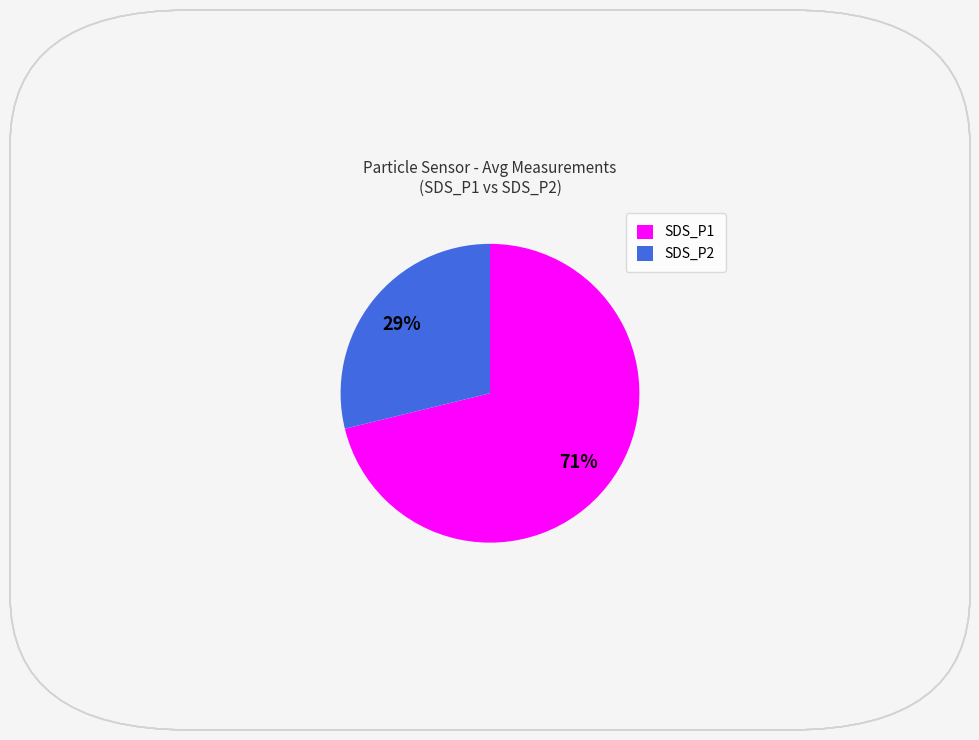

Which slice is the smallest?

SDS_P2